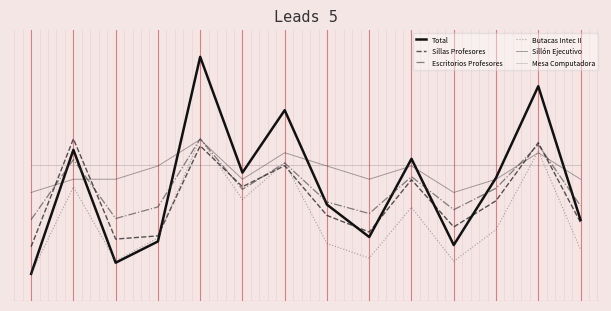

Which series has the largest total across all categories?

Mesa Computadora